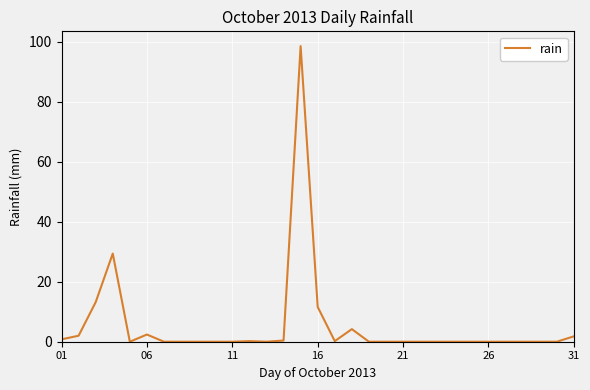

How many lines are shown in the chart?

1